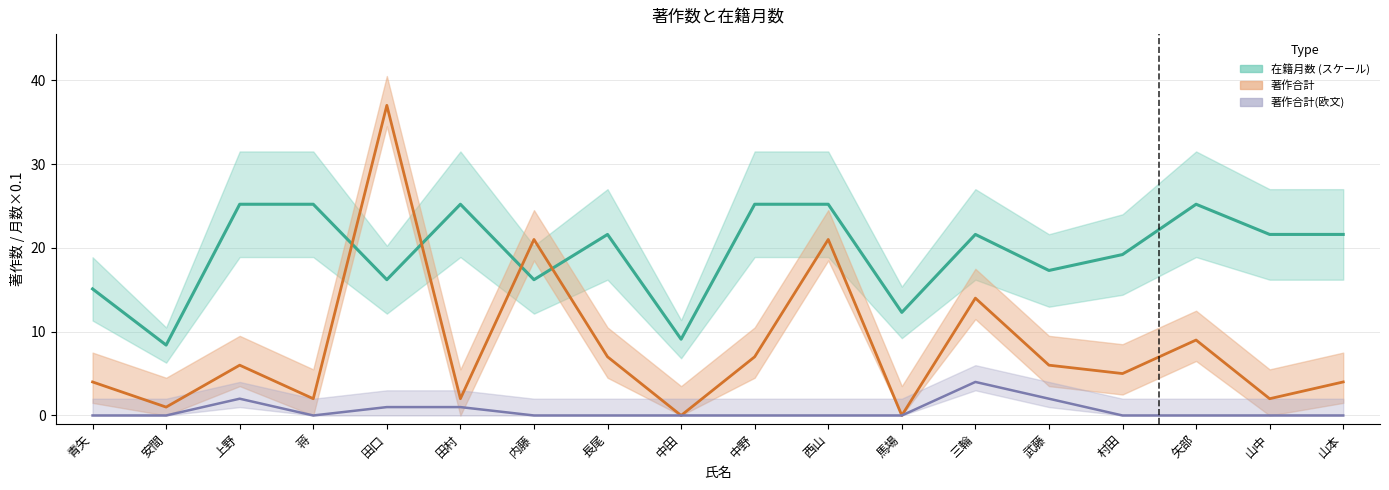

Rank the series by their average value, from highest to lowest.

在籍月数 (スケール), 著作合計, 著作合計(欧文)